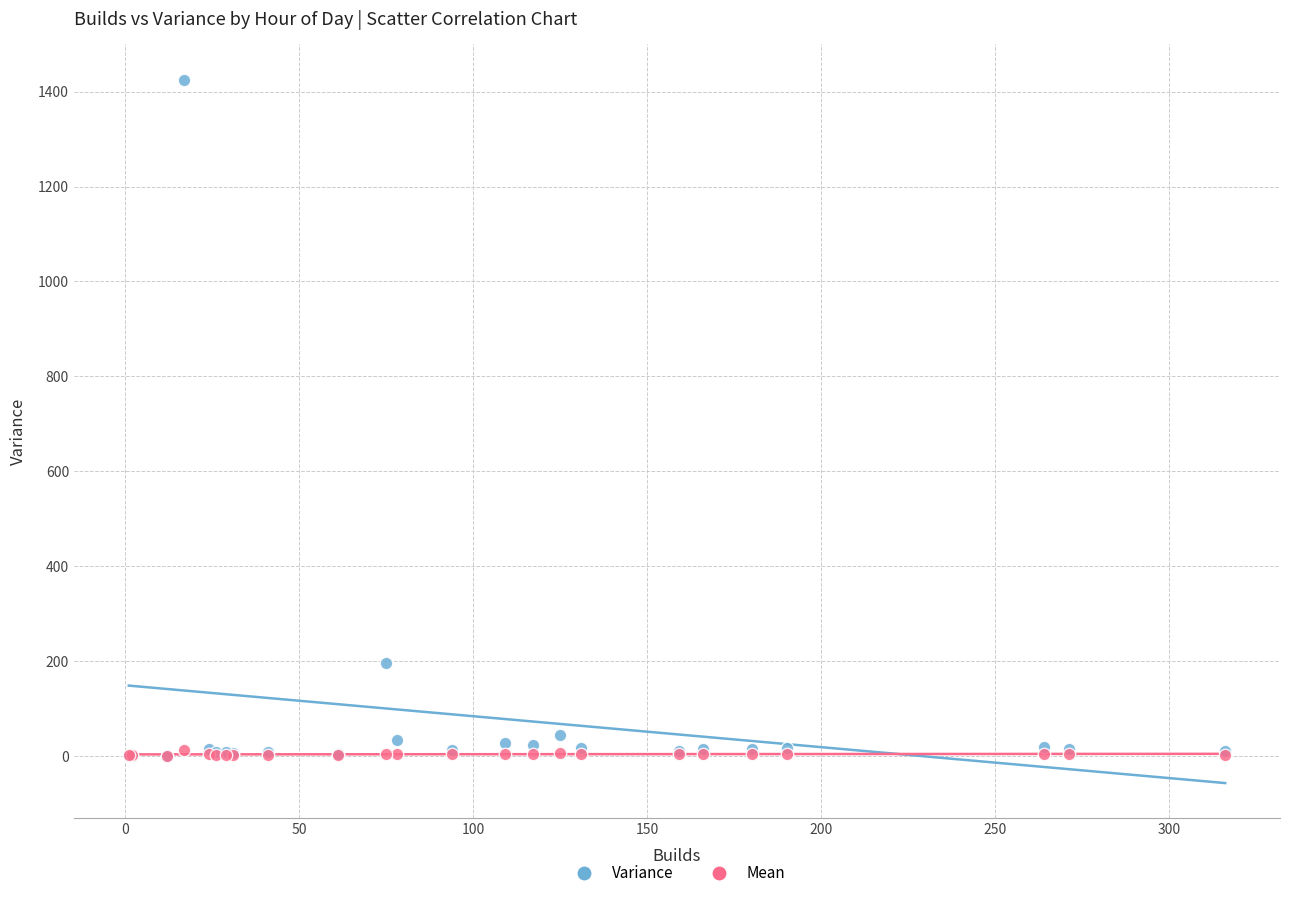

Which series has the widest spread of Y values?

Variance